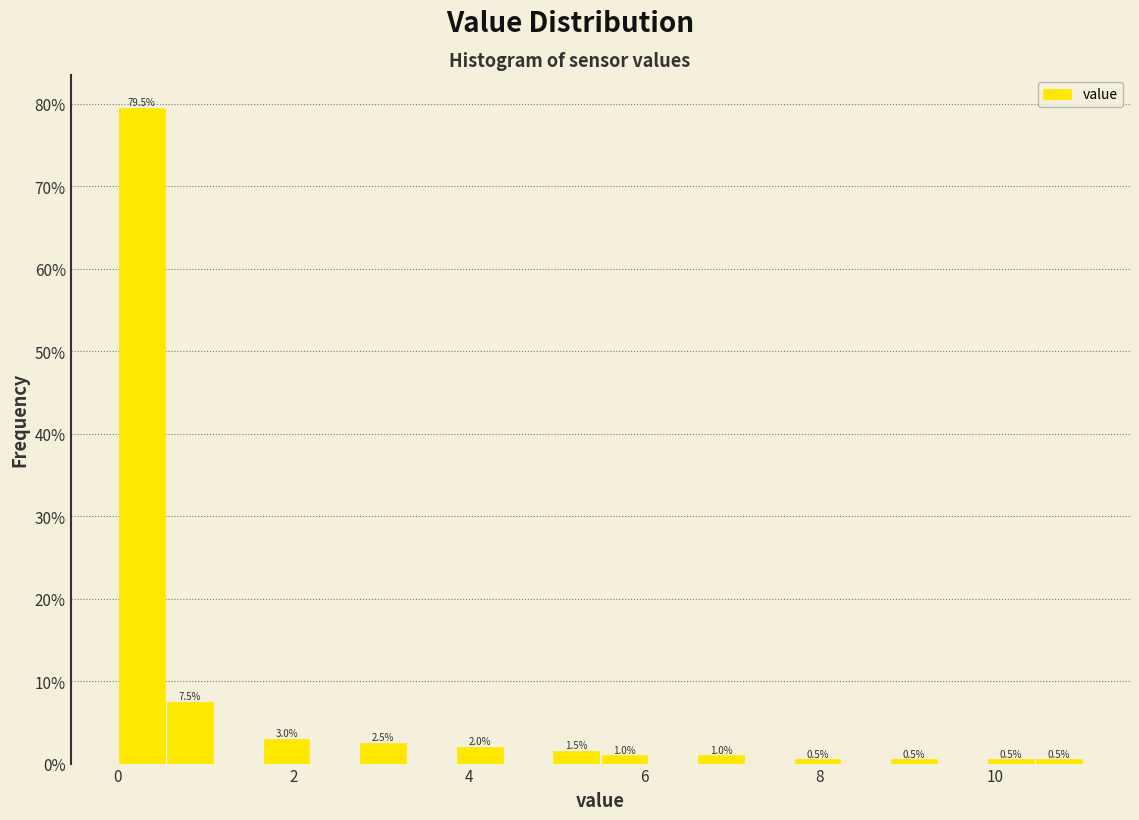

Read against the x-axis, roughly where is the centre of the tallest bar?

0.2